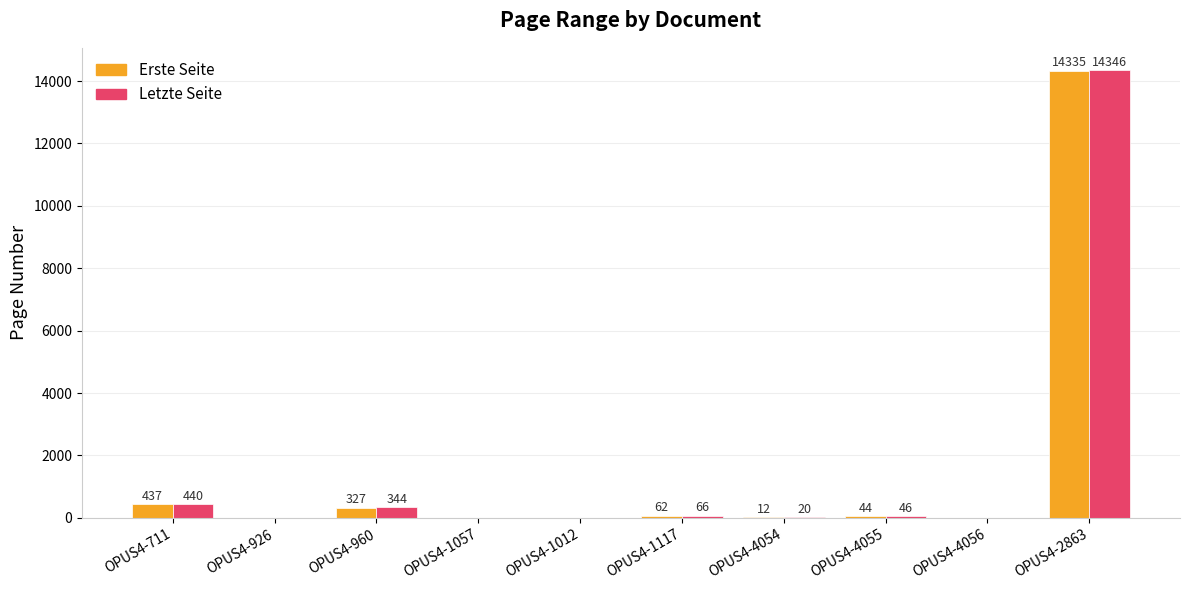

Between OPUS4-711 and OPUS4-1057, which series saw the biggest shift?

Letzte Seite